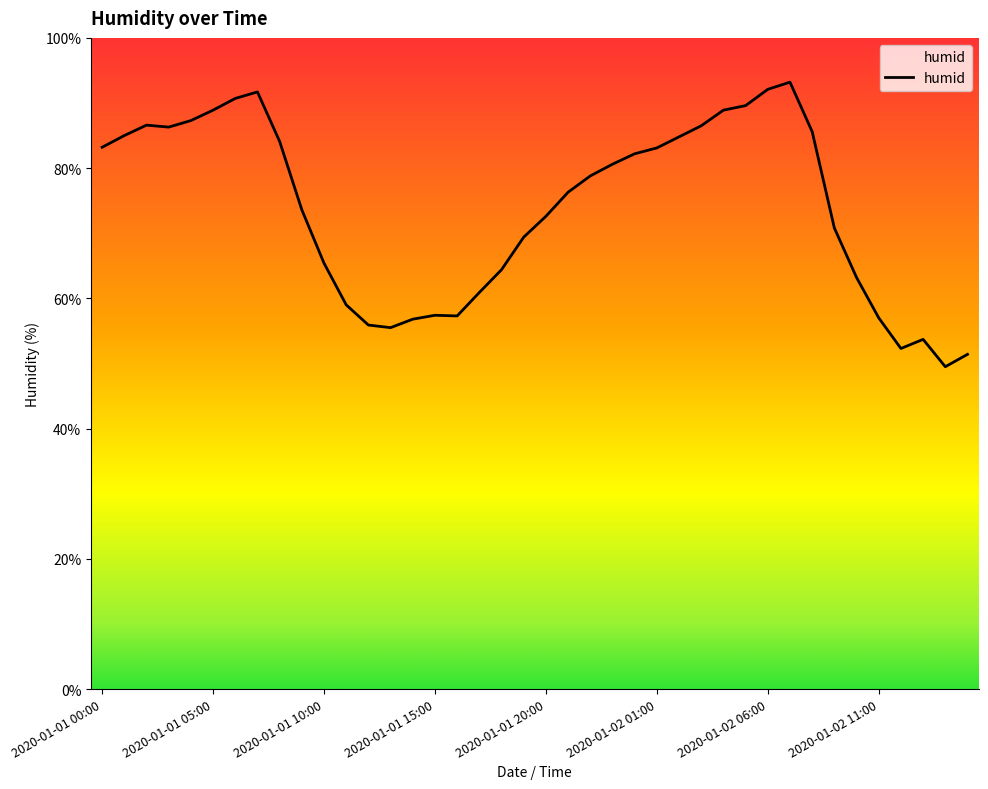

What is the difference between the maximum and second lowest values?

41.8